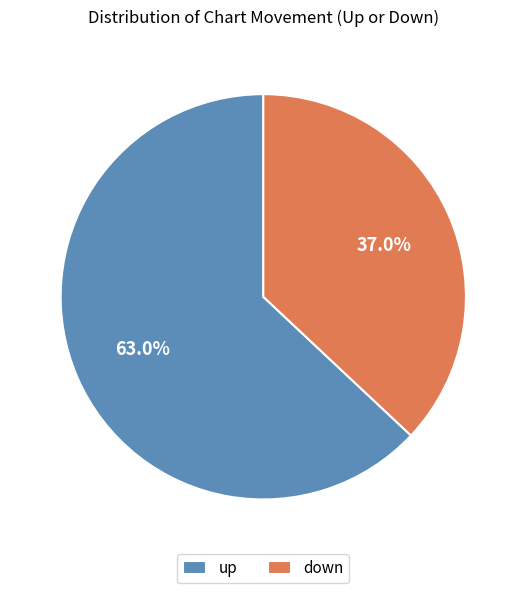

To the nearest percent, what portion does down represent?

37%